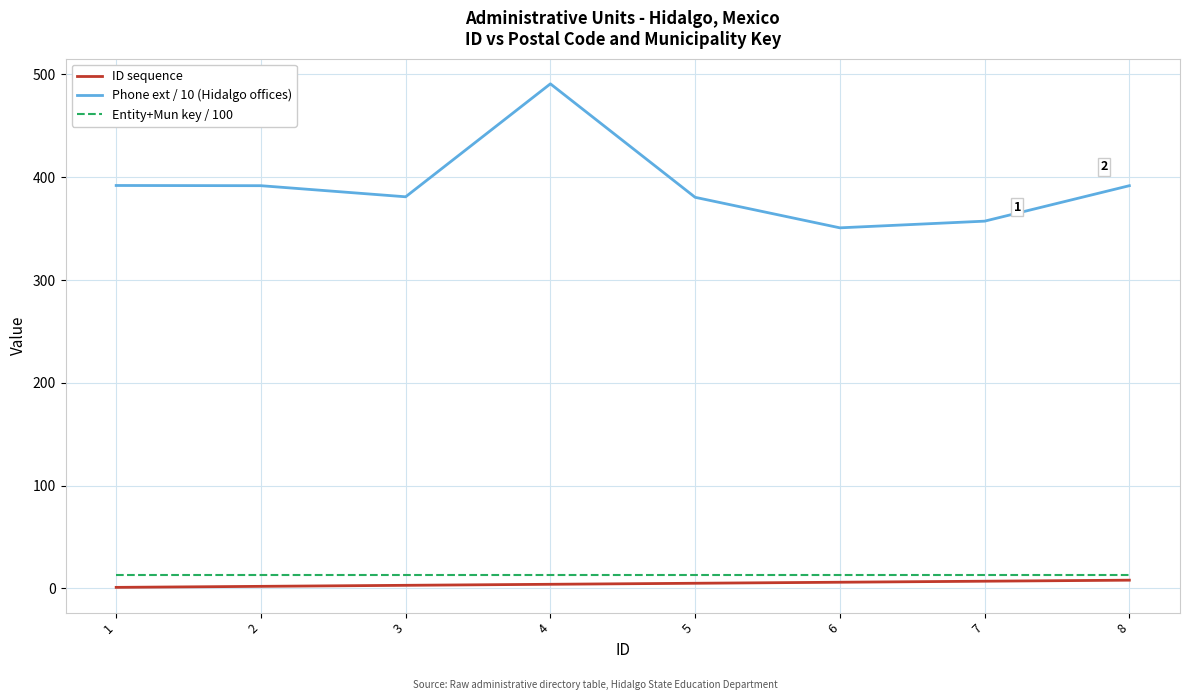

At which category is the sum across all series the highest?

4